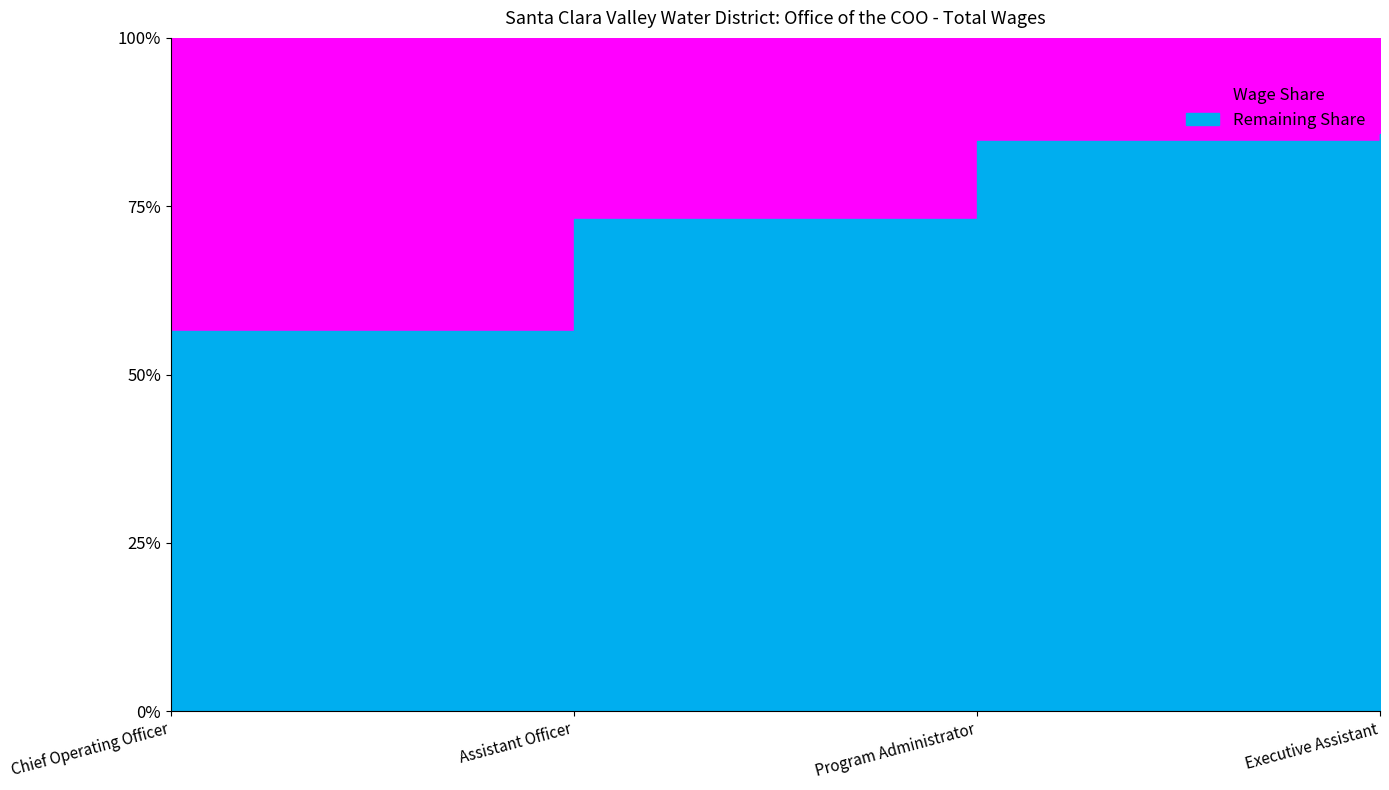

What is the label of the 3rd point from the right?

Assistant Officer